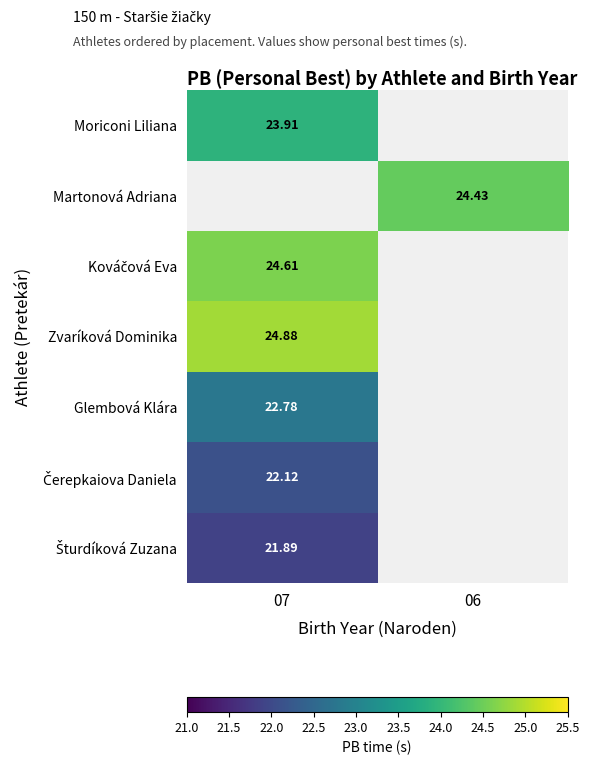

What is the spread (max minus min) of values at 07?

3.0